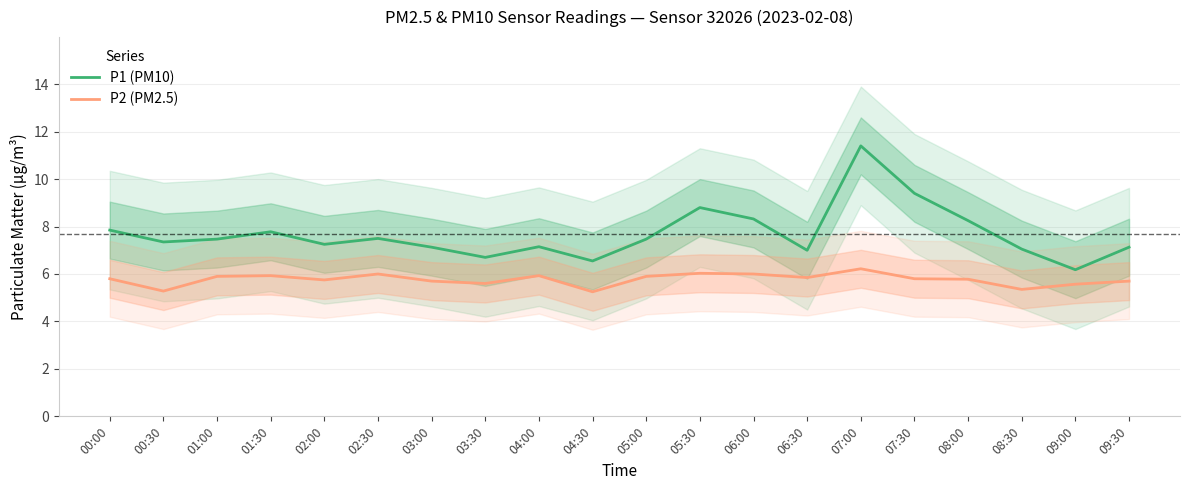

What is the difference between the highest and lowest values at 03:30?

1.1